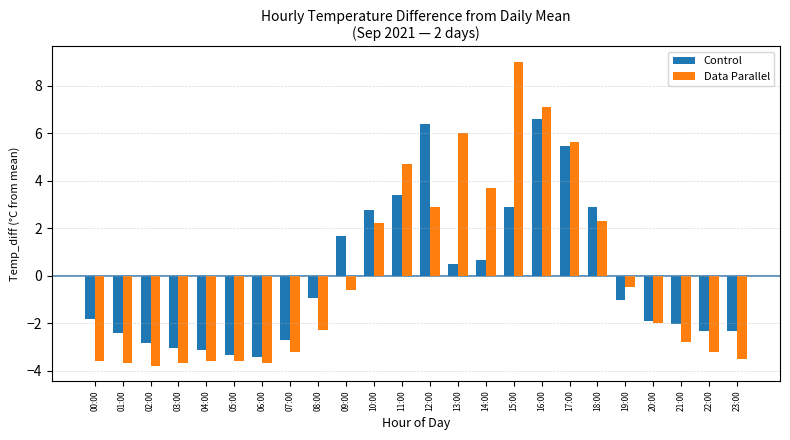

Reading right to left, list all the values displayed in this chart.

Control: 23:00=-2.3	22:00=-2.3	21:00=-2.0	20:00=-1.9	19:00=-1.0	18:00=2.9	17:00=5.5	16:00=6.6	15:00=2.9	14:00=0.7	13:00=0.5	12:00=6.4	11:00=3.4	10:00=2.8	09:00=1.7	08:00=-0.9	07:00=-2.7	06:00=-3.4	05:00=-3.3	04:00=-3.1	03:00=-3.0	02:00=-2.8	01:00=-2.4	00:00=-1.8
Data Parallel: 23:00=-3.5	22:00=-3.2	21:00=-2.8	20:00=-2.0	19:00=-0.5	18:00=2.3	17:00=5.6	16:00=7.1	15:00=9.0	14:00=3.7	13:00=6.0	12:00=2.9	11:00=4.7	10:00=2.2	09:00=-0.6	08:00=-2.3	07:00=-3.2	06:00=-3.7	05:00=-3.6	04:00=-3.6	03:00=-3.7	02:00=-3.8	01:00=-3.7	00:00=-3.6